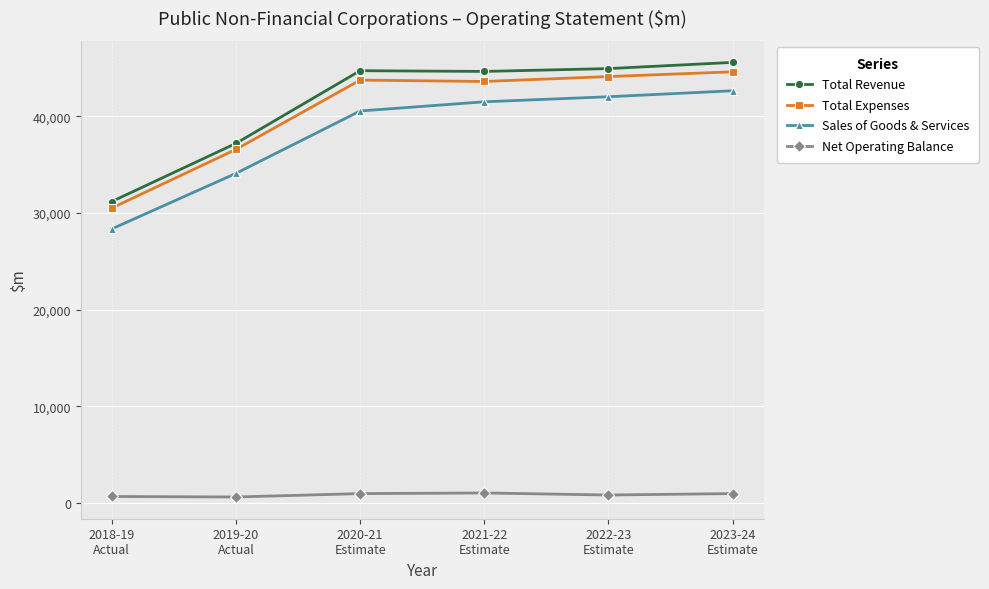

True or false: Total Expenses has a value of 25801 at 2020-21
Estimate.

False